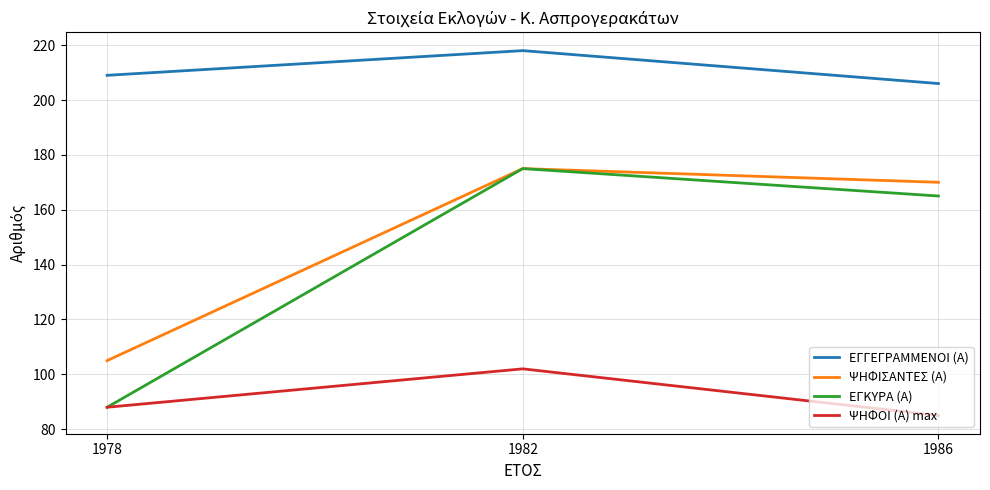

Rank the categories by ΕΓΓΕΓΡΑΜΜΕΝΟΙ (Α) value from lowest to highest.

1986, 1978, 1982